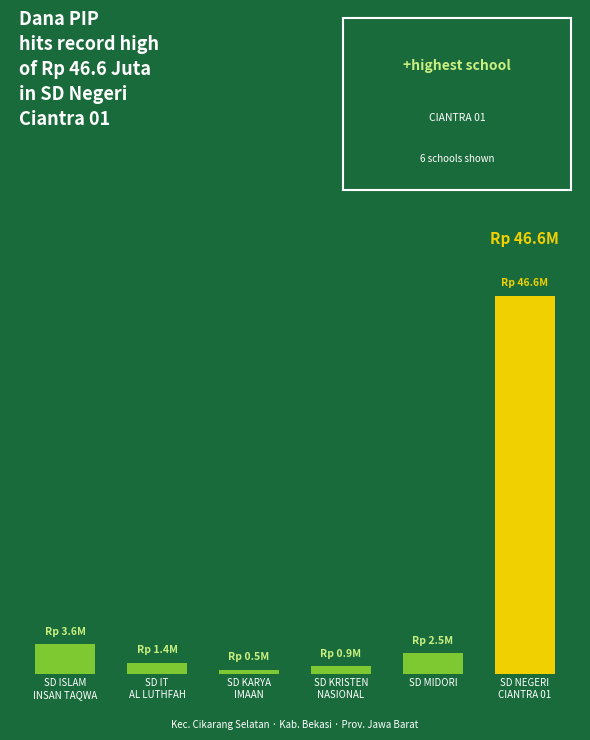

What is the greatest value displayed?

46575000